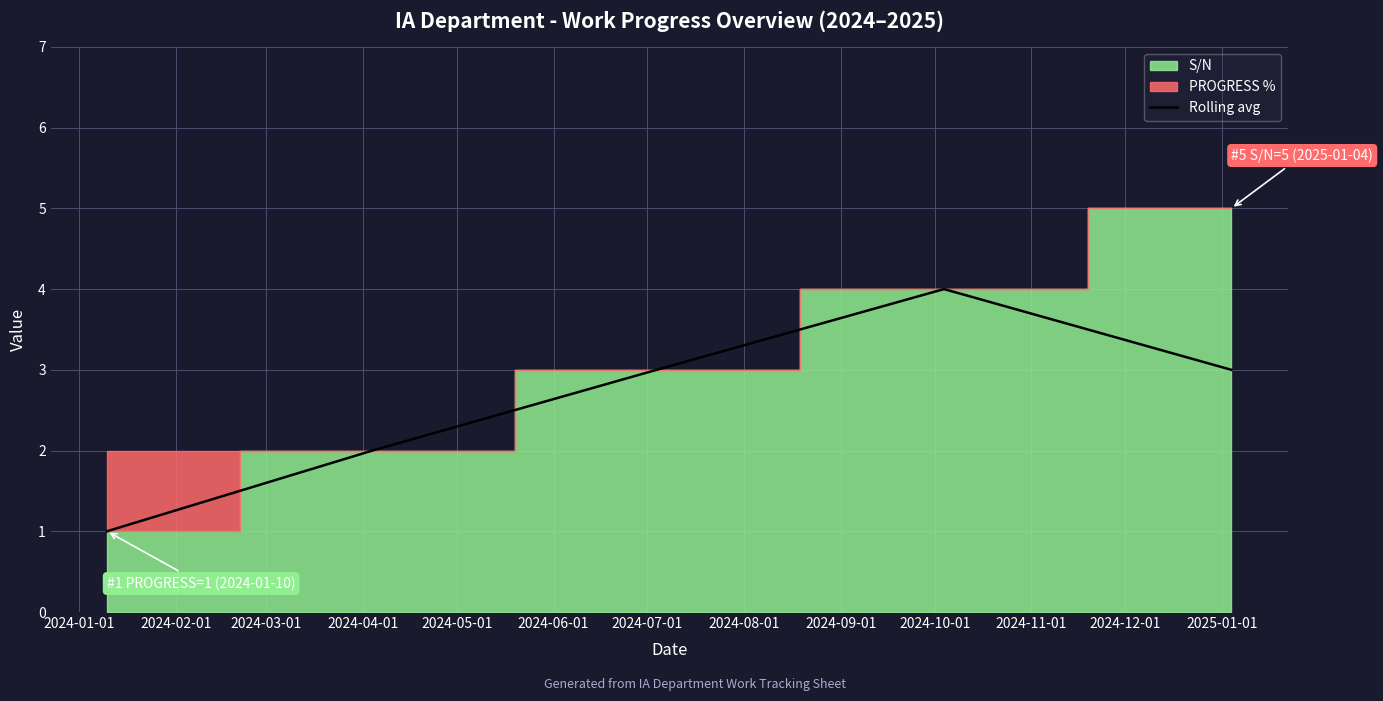

What is the lowest value of the Rolling avg series?

1.0